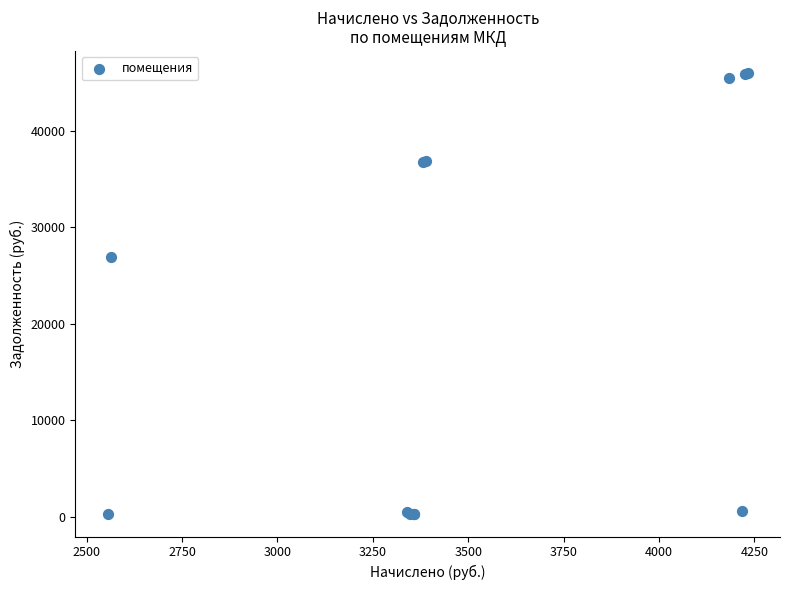

What Y value in the scatter plot is closest to 23101?

26874.8